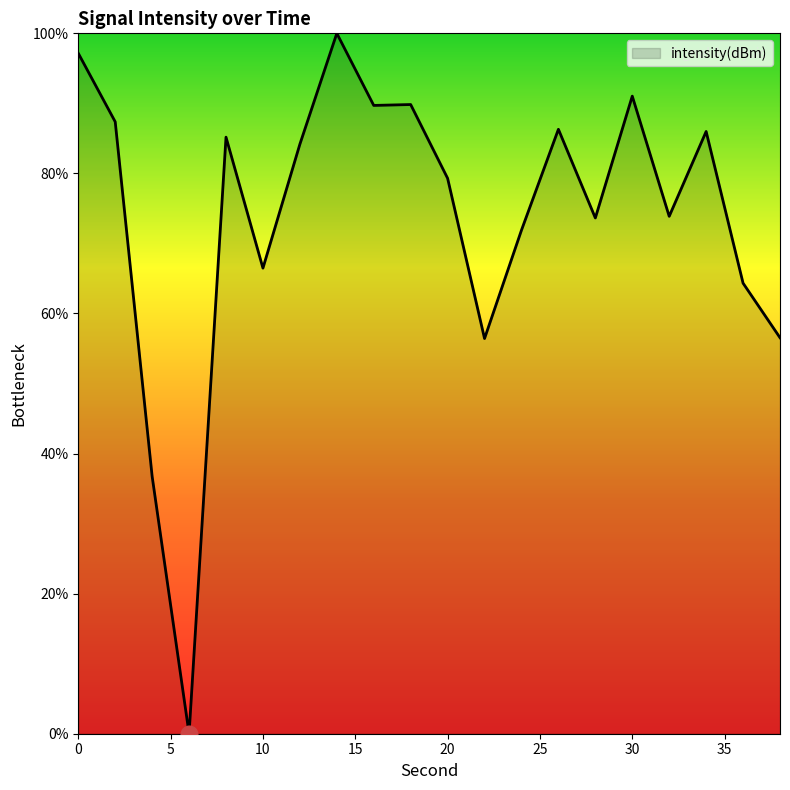

What is the maximum value shown in the chart?

100.0